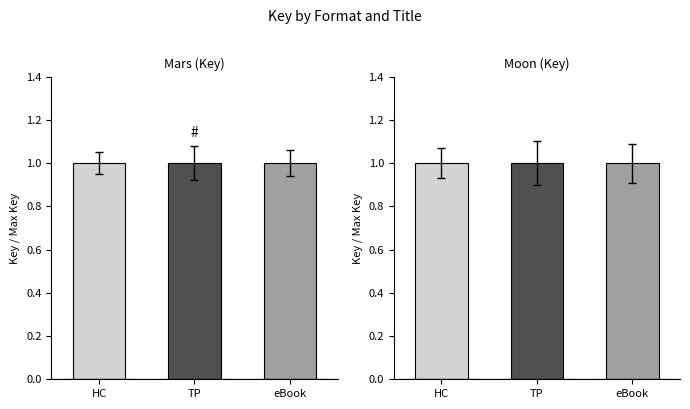

What value does the Mars series have at TP?

1.0